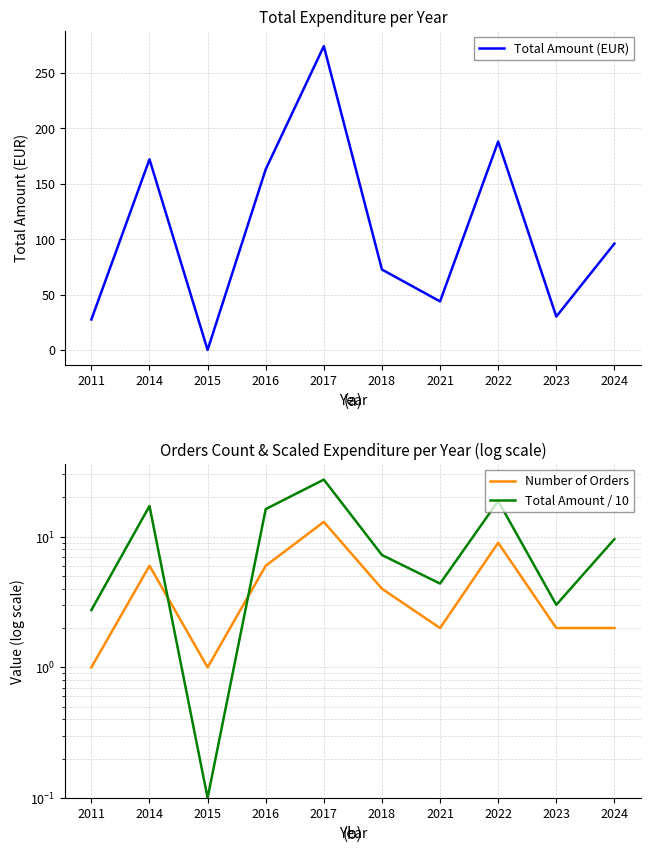

Reading left to right, transcribe all the data shown in this chart.

Total Amount (EUR): 2011=27.5	2014=172.0	2015=0.0	2016=163.0	2017=274.1	2018=72.5	2021=43.8	2022=188.0	2023=30.1	2024=96.0
Number of Orders: 2011=1.0	2014=6.0	2015=1.0	2016=6.0	2017=13.0	2018=4.0	2021=2.0	2022=9.0	2023=2.0	2024=2.0
Total Amount / 10: 2011=2.7	2014=17.2	2015=0.1	2016=16.3	2017=27.4	2018=7.3	2021=4.4	2022=18.8	2023=3.0	2024=9.6